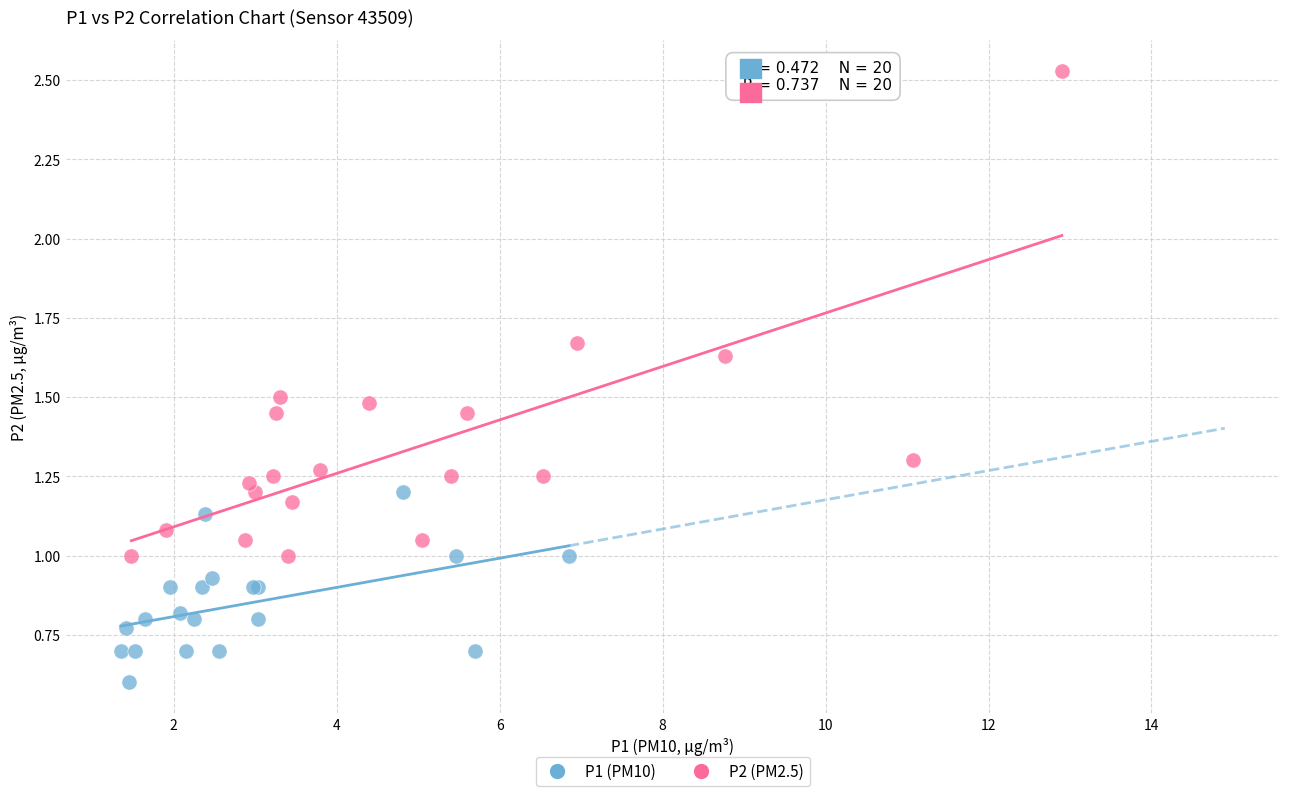

What are all the series names shown in the legend?

P1 (PM10), P2 (PM2.5)